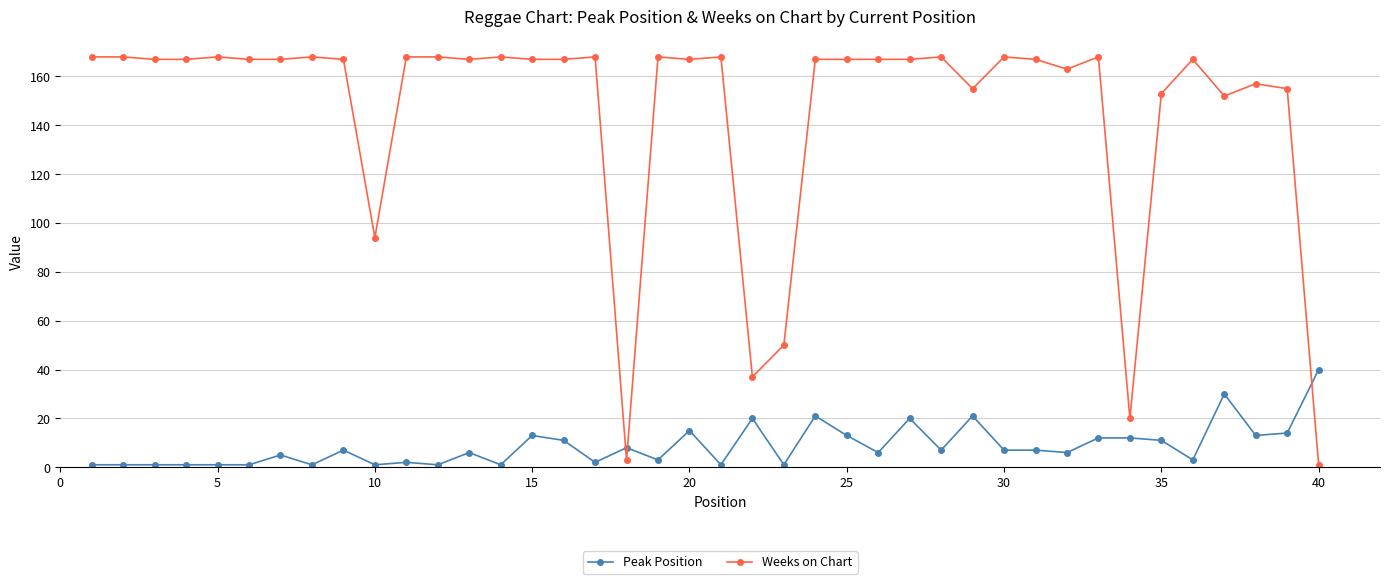

What is the greatest value displayed?

168